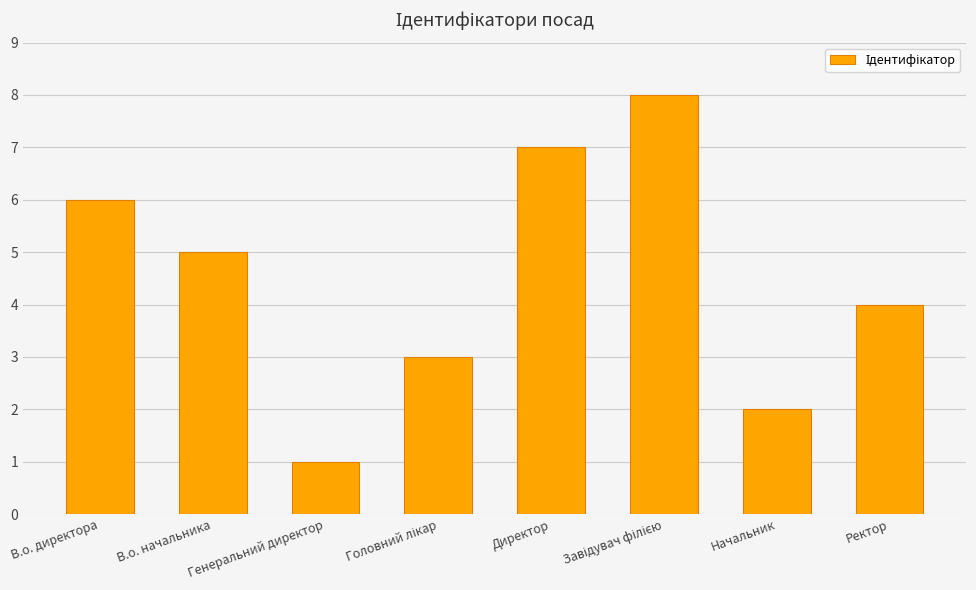

The value at Генеральний директор is 1. True or false?

True